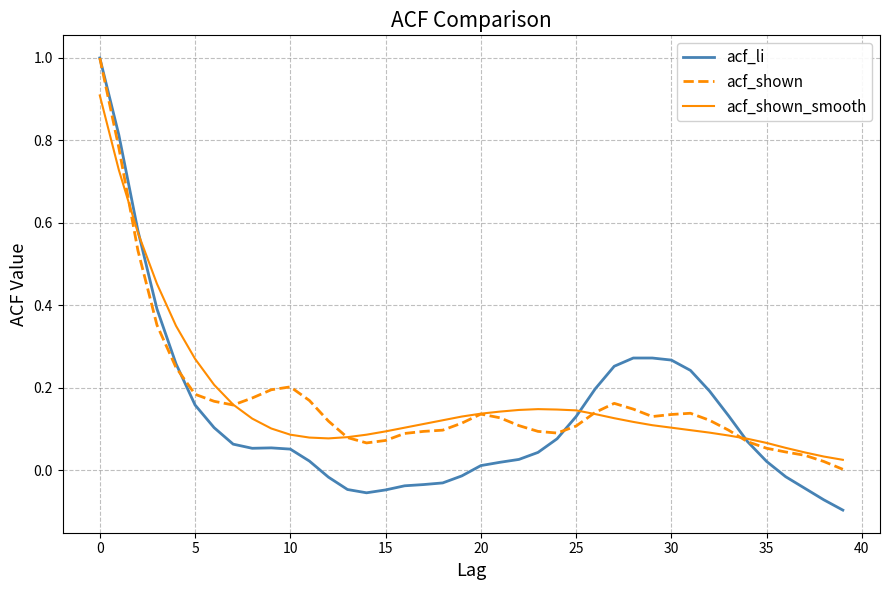

What is the maximum value shown in the chart?

1.0